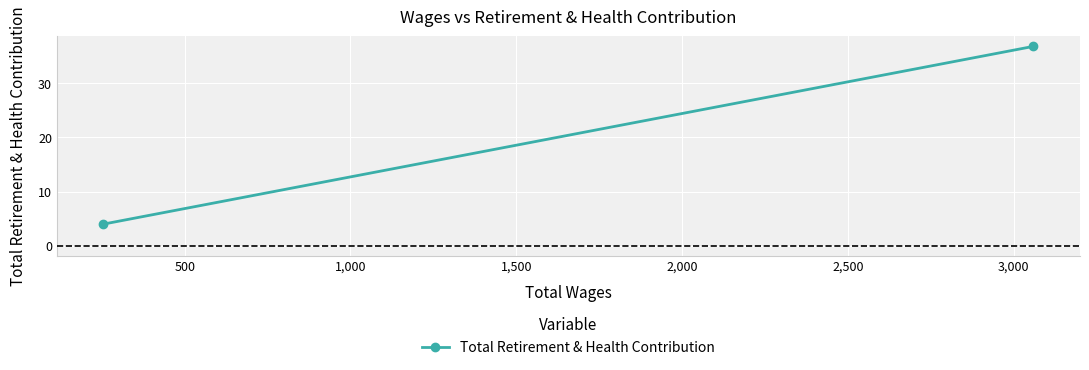

Is this an area chart (filled region under the line)?

No